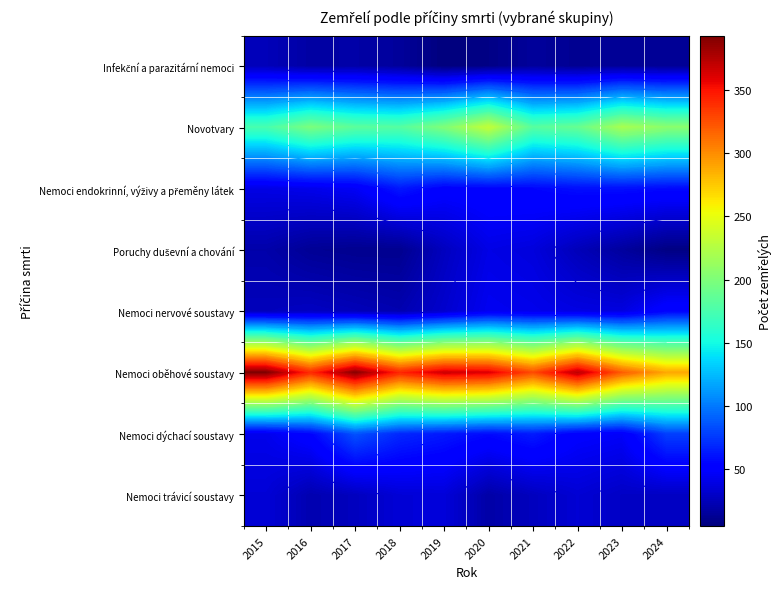

The Infekční a parazitární nemoci series shows 8 at 2020. True or false?

True